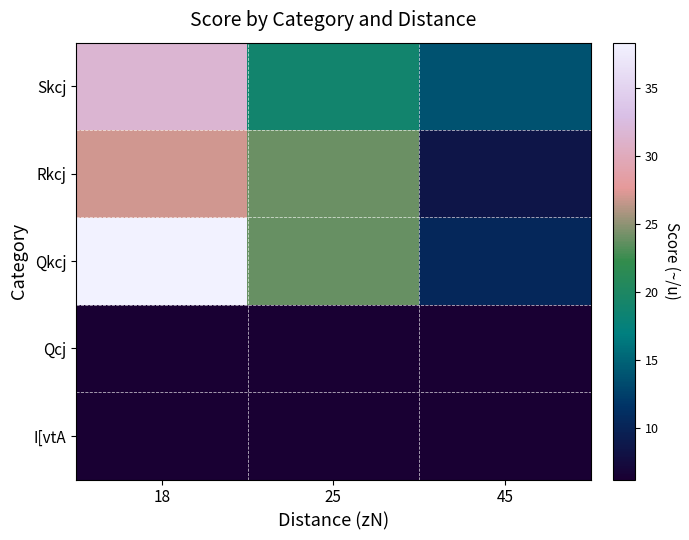

At which category does the chart reach its minimum across all series?

18